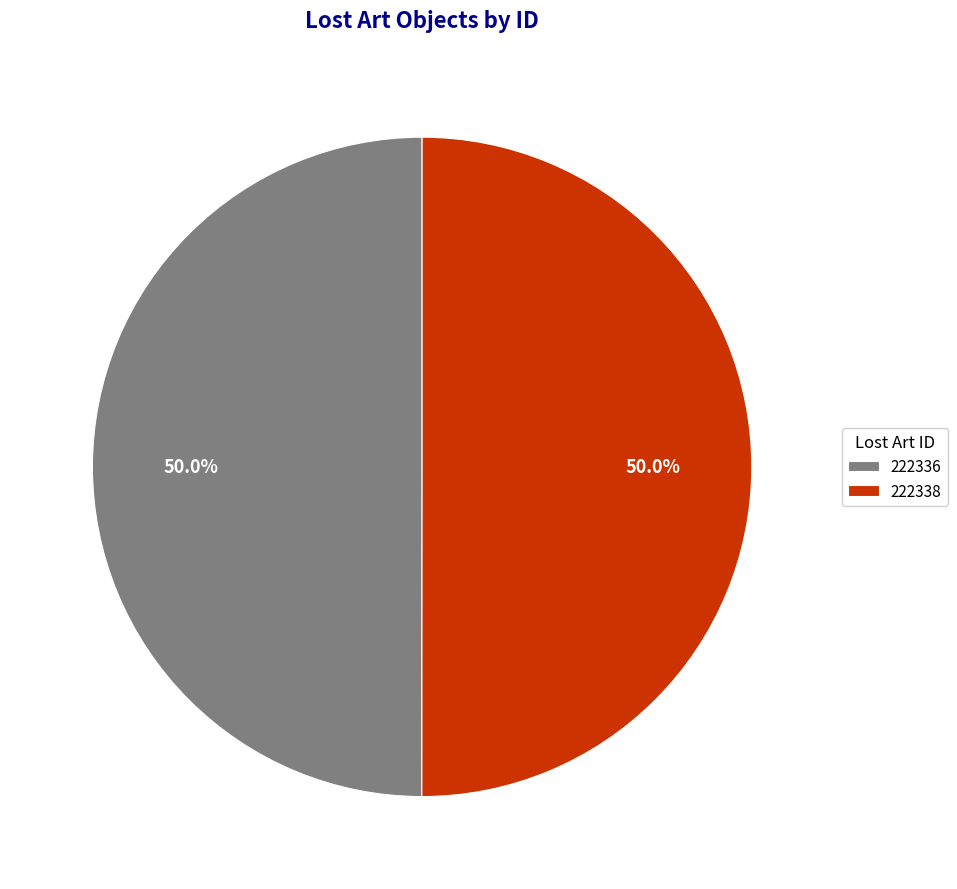

How much of the chart is everything except 222338?

50.0%